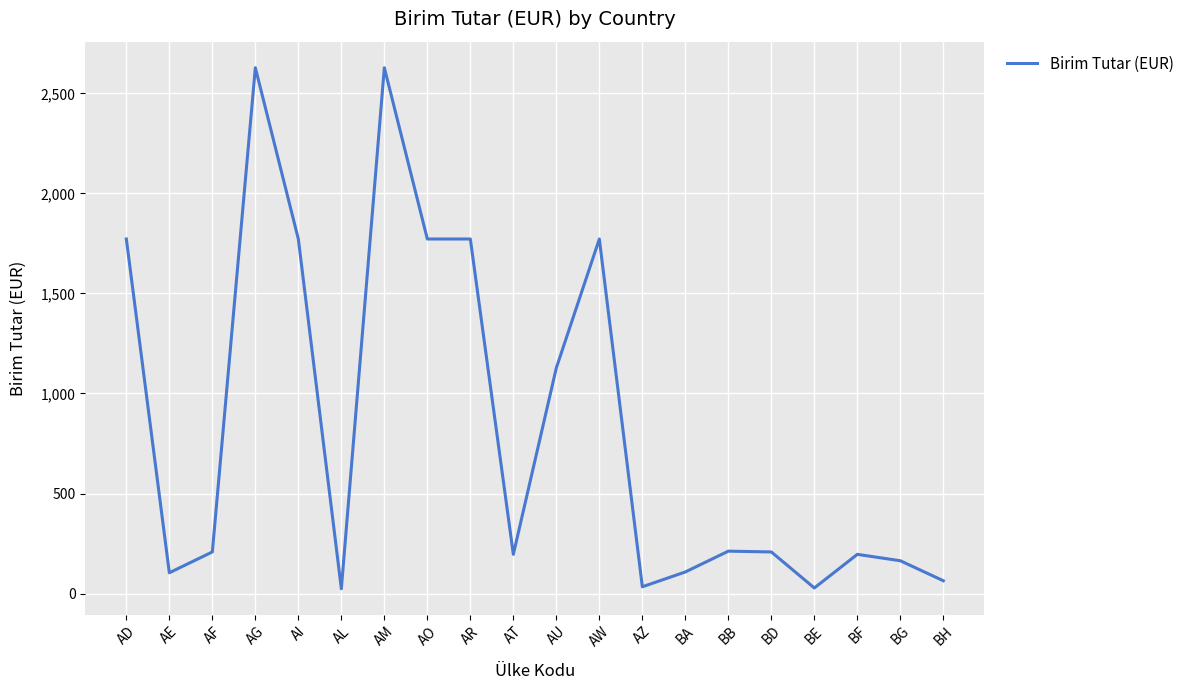

Approximately how many times larger is the value at BA compared to AF?

0.5